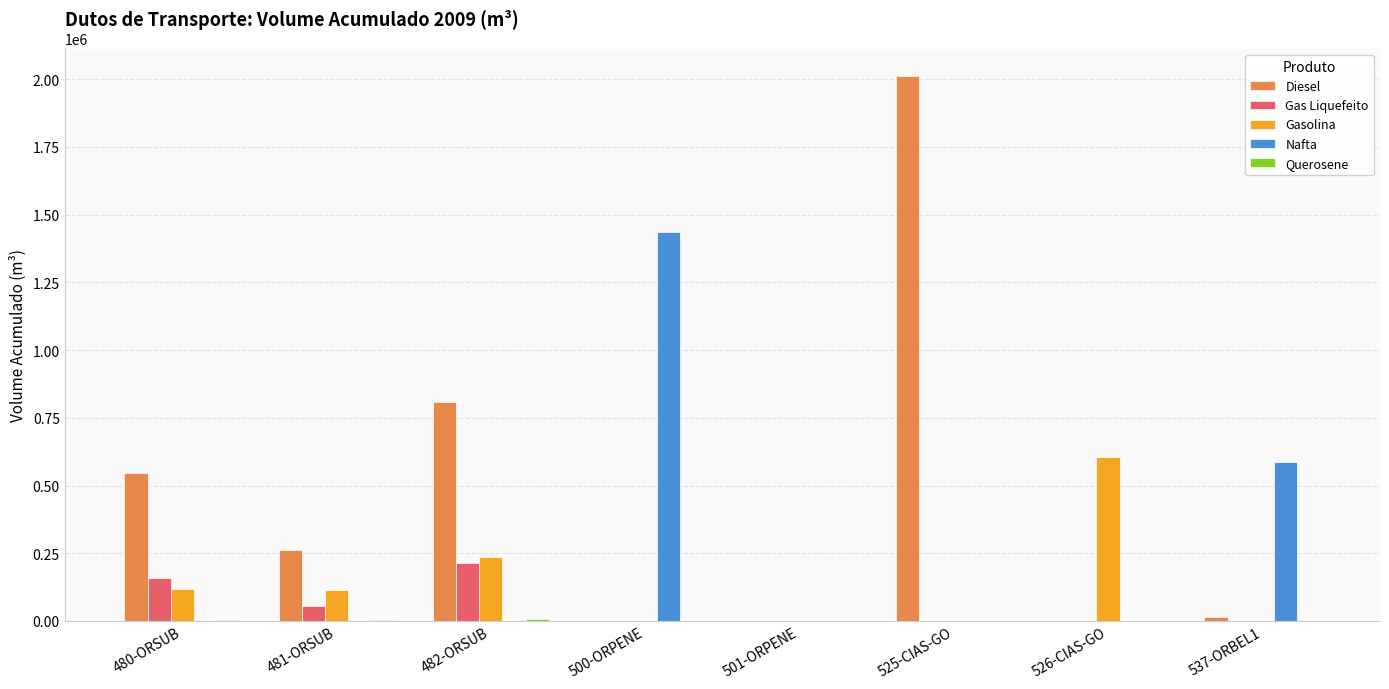

Where is Nafta nearest to the value 718728?

537-ORBEL1